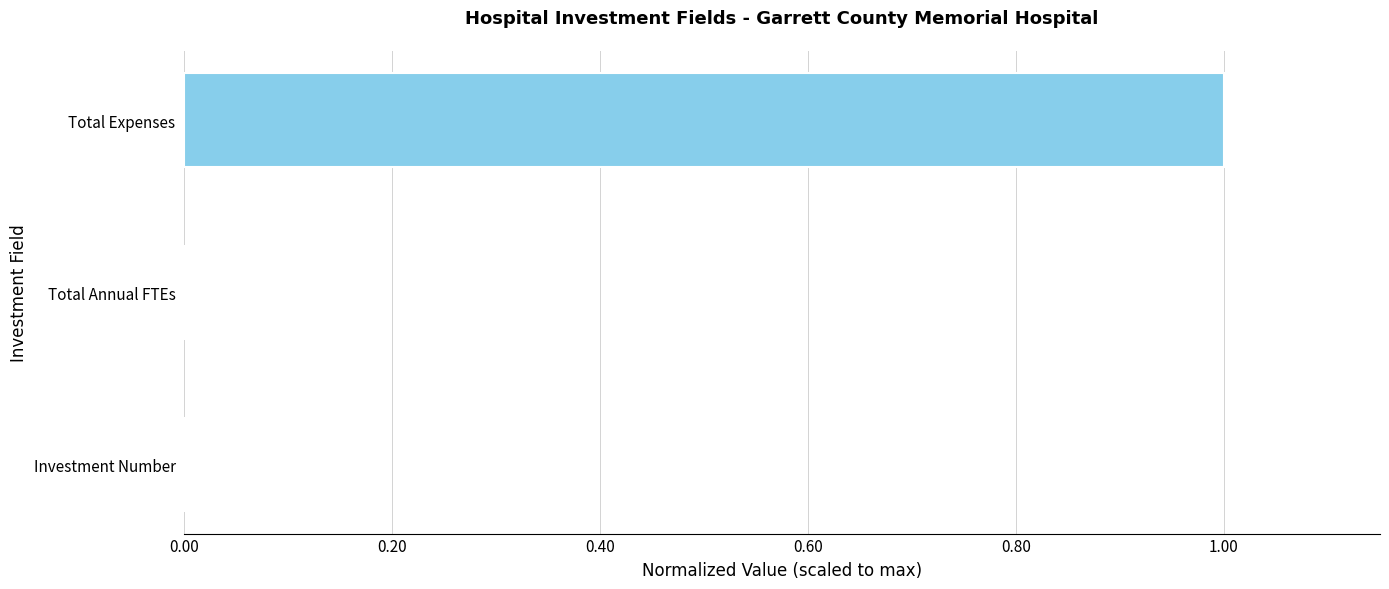

At which category does the chart reach its peak across all series?

Total Expenses